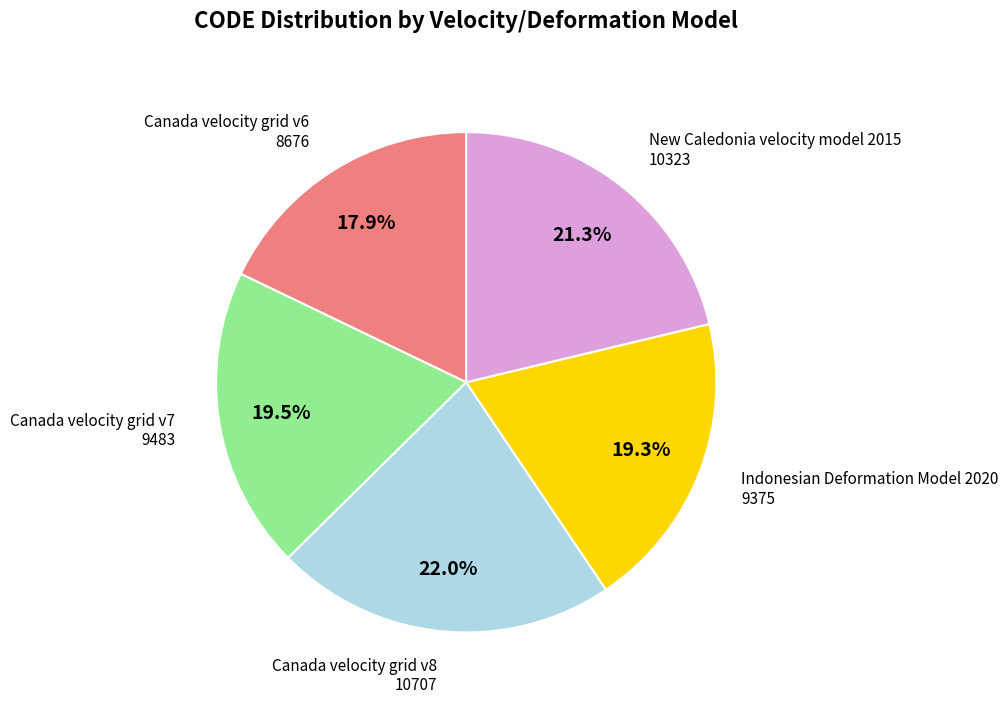

Do Indonesian Deformation Model 2020 and Canada velocity grid v8 together represent more than half of the pie?

No